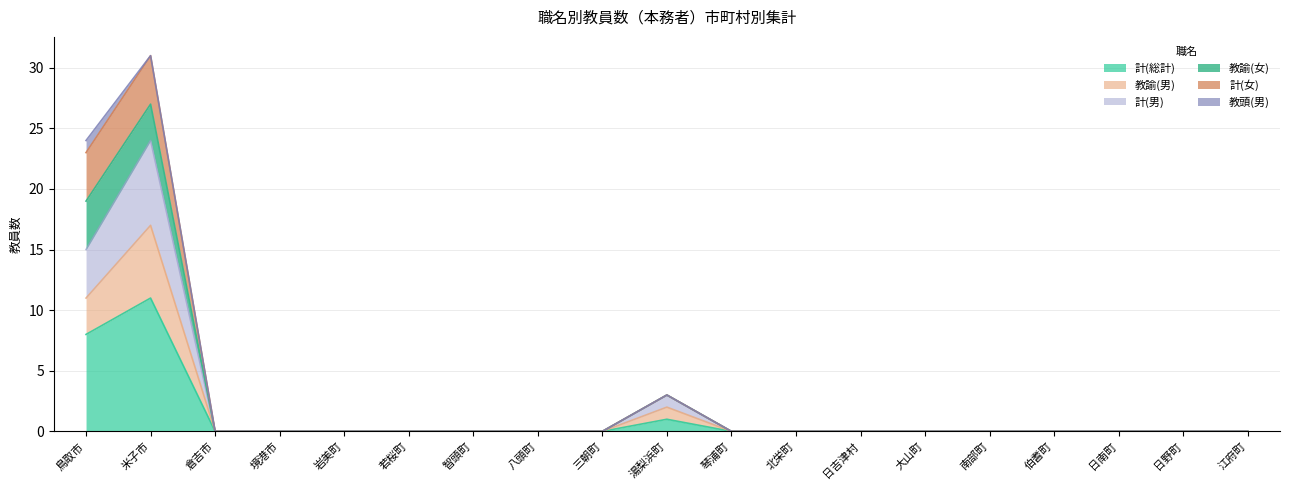

What are all the series names shown in the legend?

計(総計), 教諭(男), 計(男), 教諭(女), 計(女), 教頭(男)